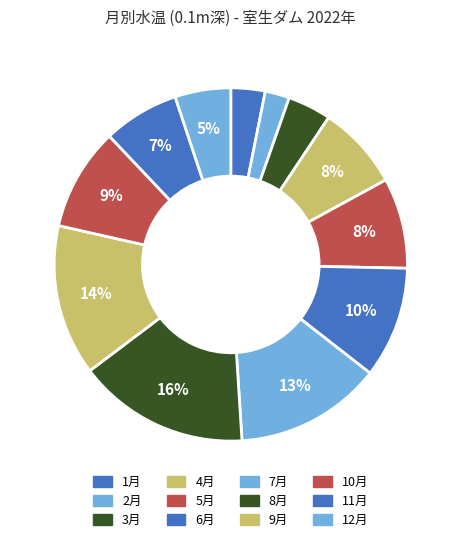

What is the total percentage of 6月 and 3月?

14.2%